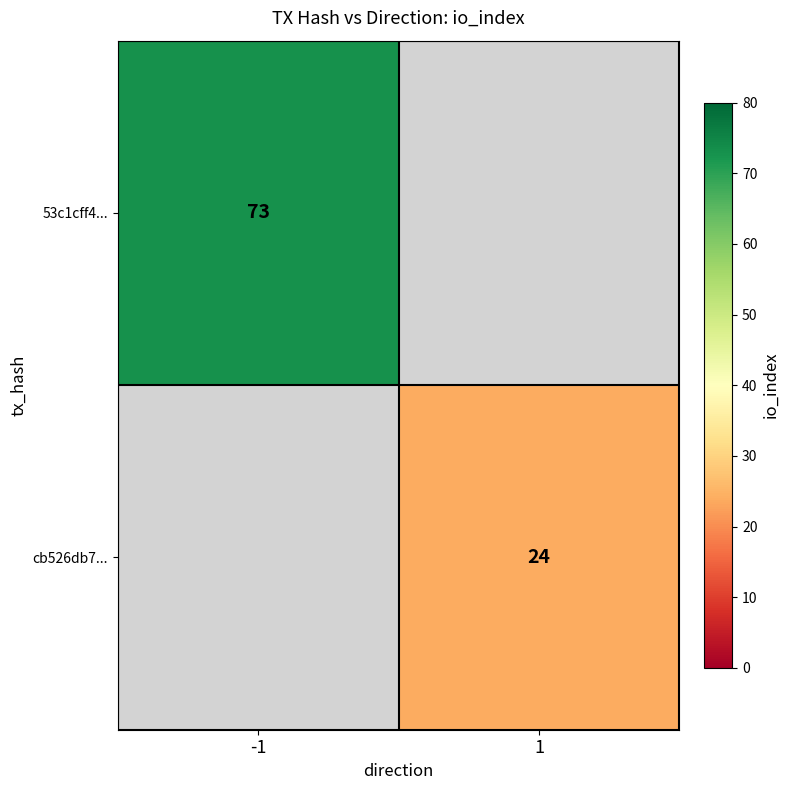

Is the value of 53c1cff4... at -1 greater than the value of cb526db7... at 1?

Yes